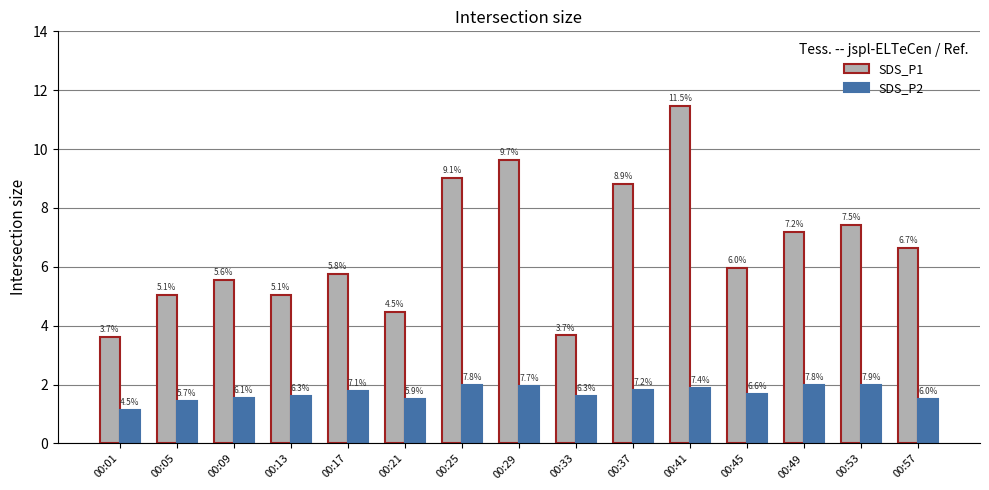

What value does the SDS_P1 series have at 00:33?

3.7